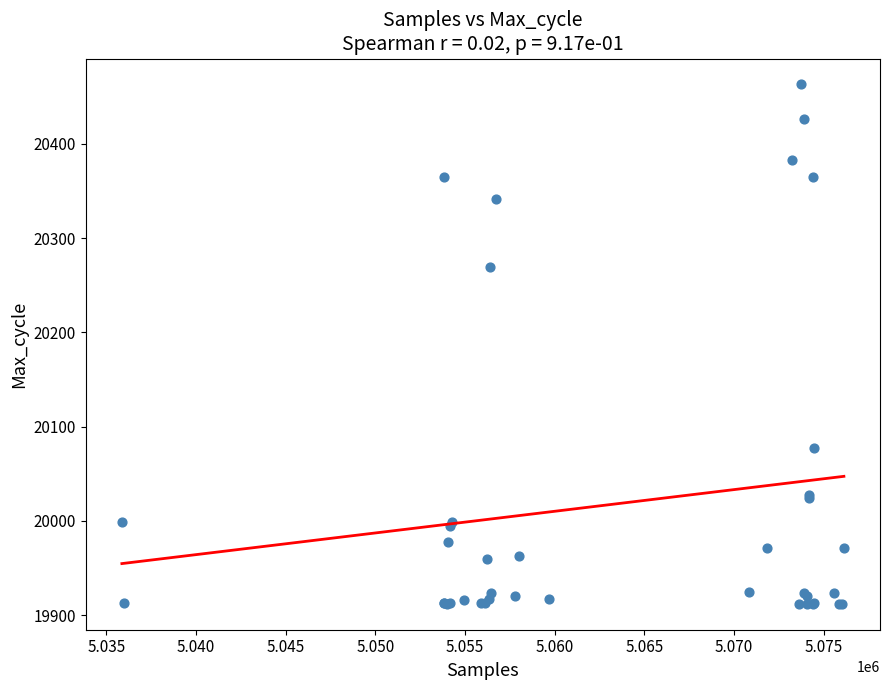

What Y value in the scatter plot is closest to 20187?

20269